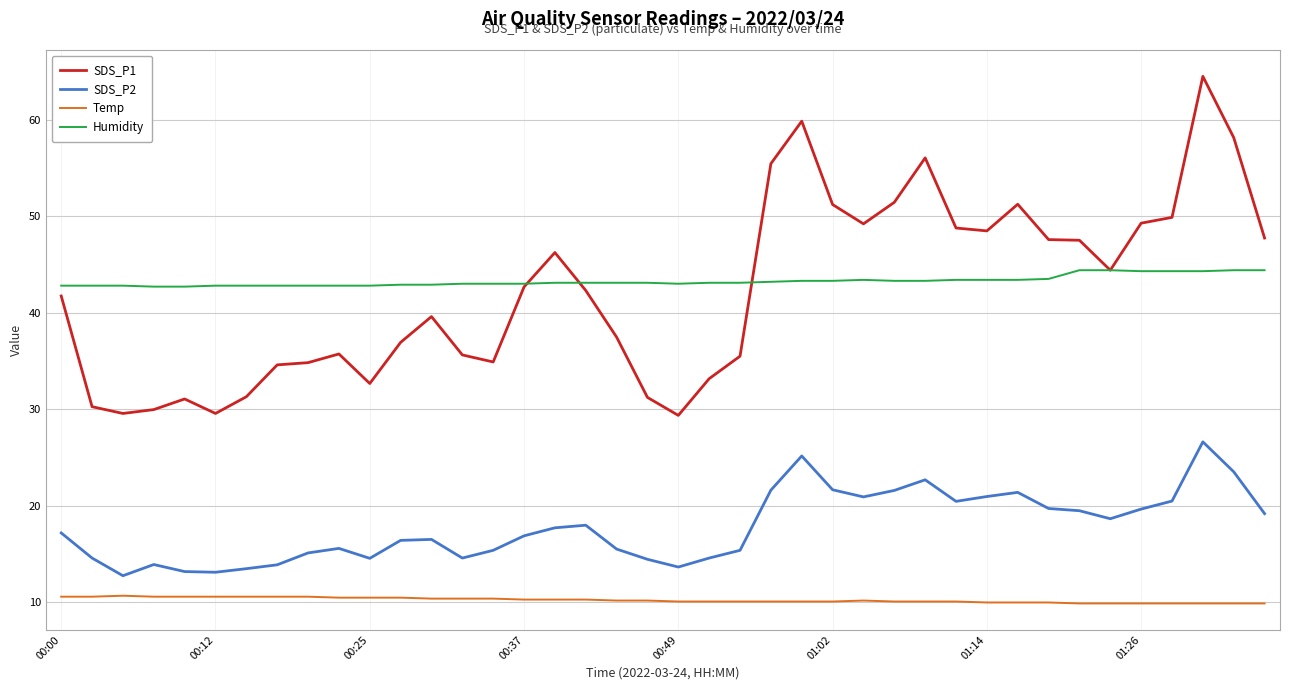

True or false: SDS_P2 and Humidity cross at least once.

False